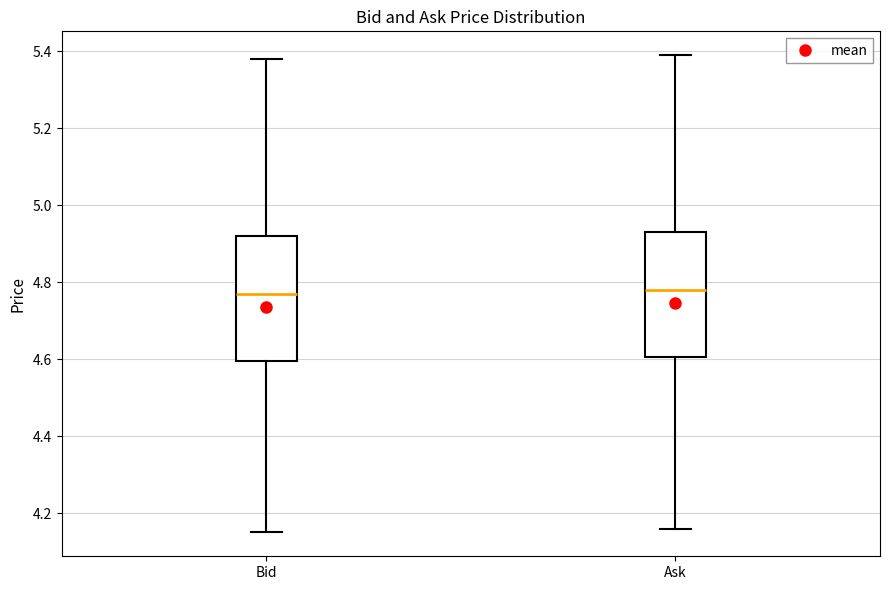

Reading left to right, read every box against the y-axis: the position of its median line, the range the box covers, and the ends of its whiskers. The values are not printed on the chart, so give them approximately, as read against the axis.

Bid: median 4.78, box 4.60 to 4.92, whiskers 4.16 to 5.38
Ask: median 4.78, box 4.60 to 4.94, whiskers 4.16 to 5.40